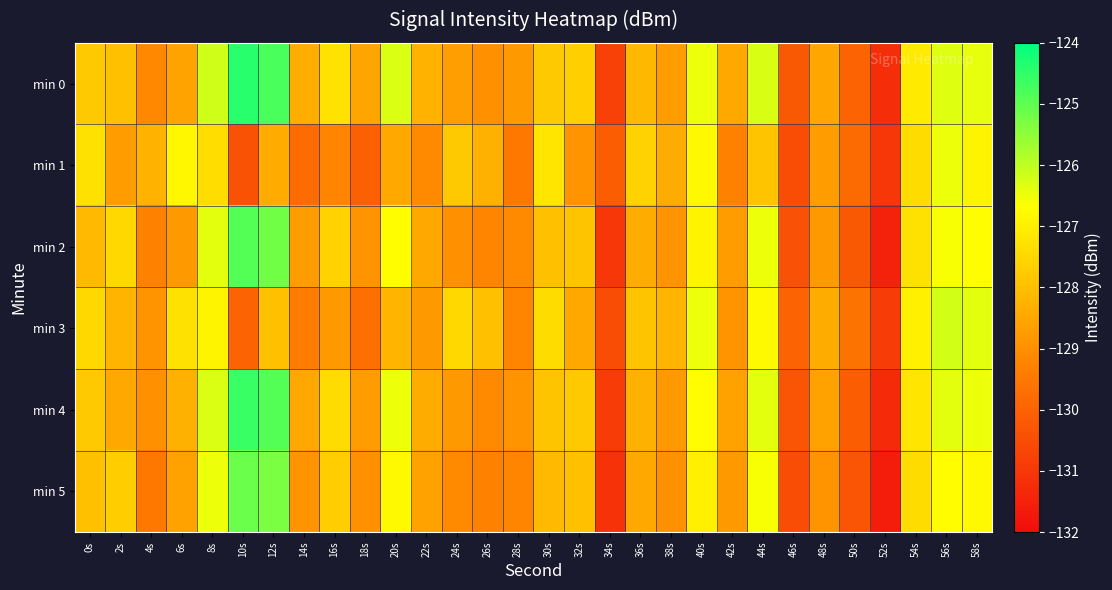

At which category is the sum across all series the highest?

12s